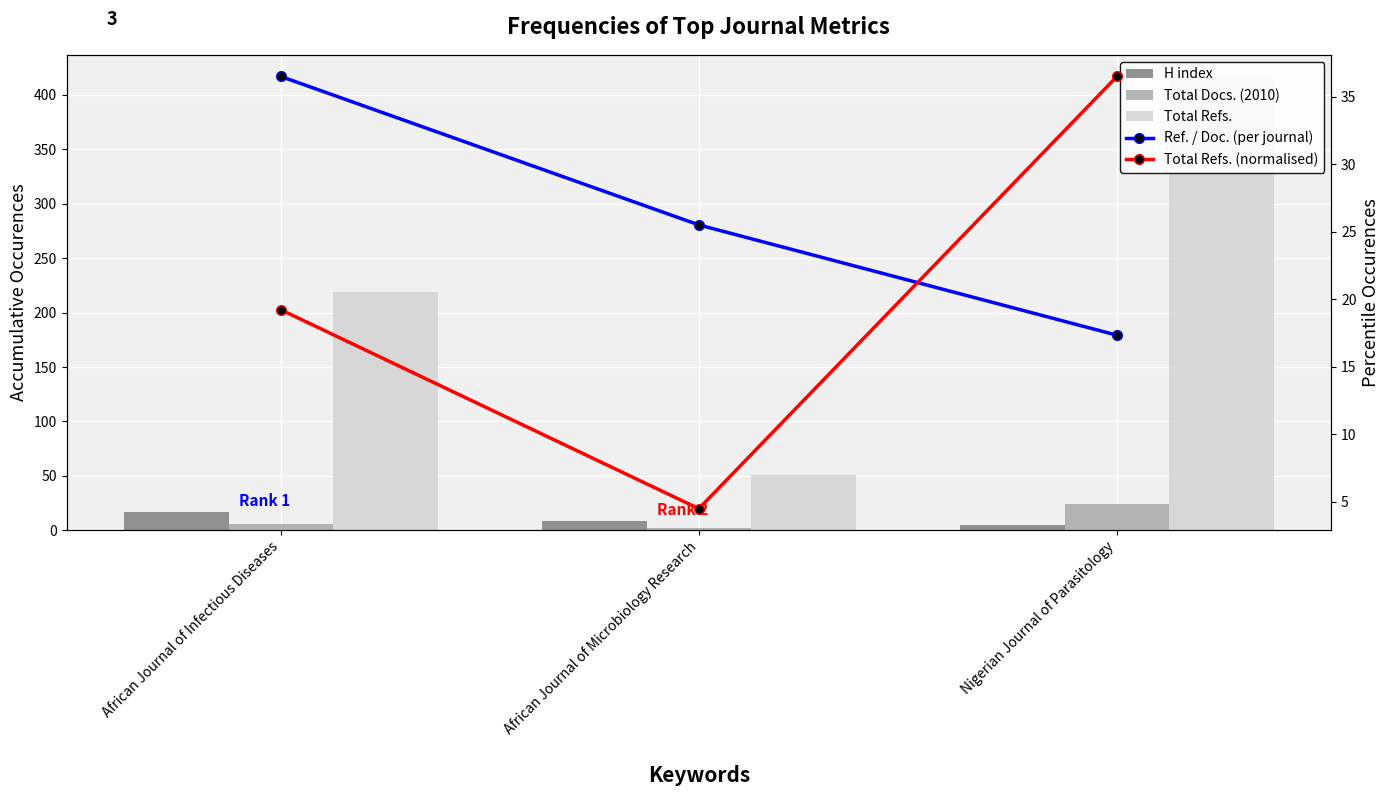

What is the difference between the maximum and second lowest values in the H index series?

8.0